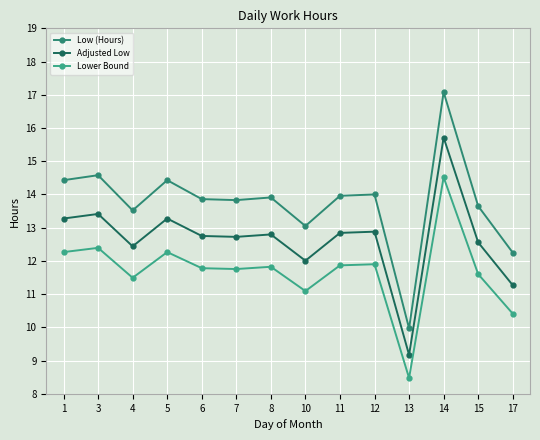

At which category does the chart reach its minimum across all series?

13